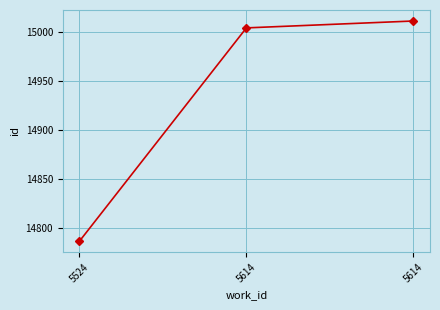

What is the sum of the values at 5614 and 5614?

30015